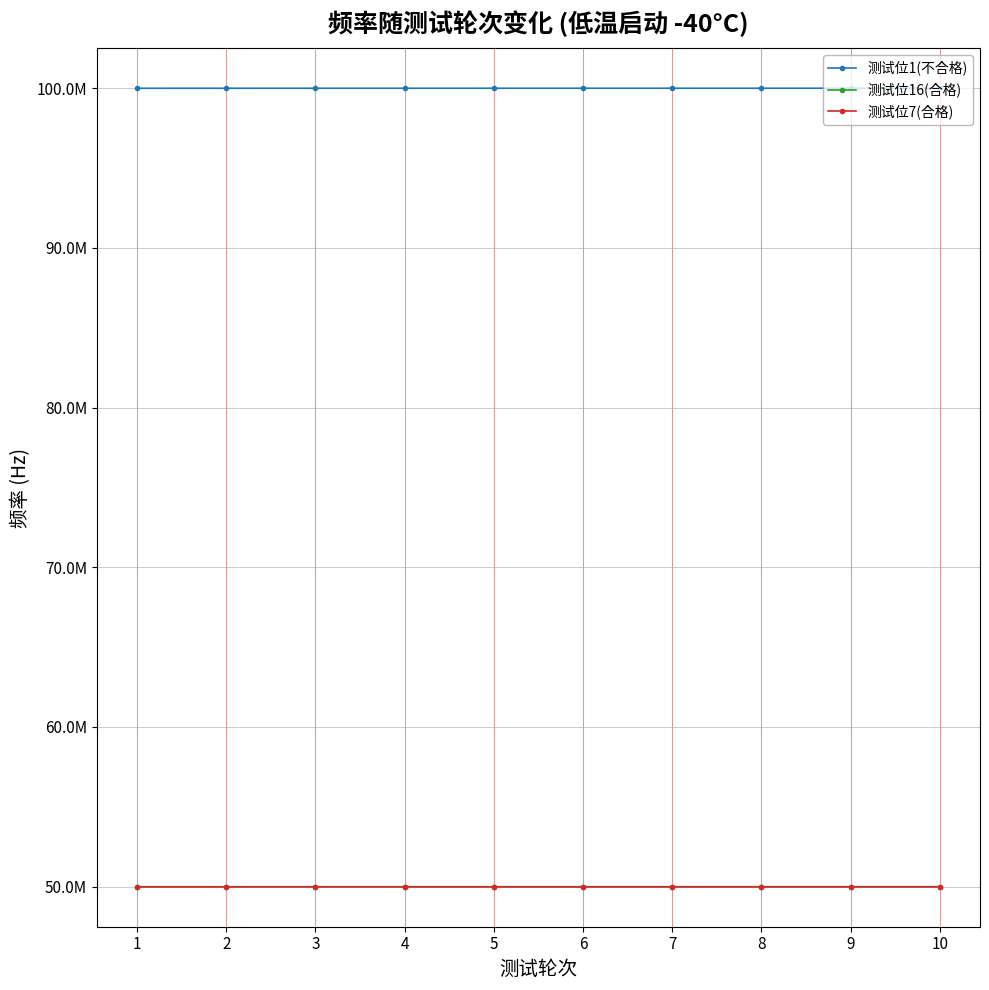

True or false: 测试位1(不合格) has a value of 24128954.1 at 4.

False